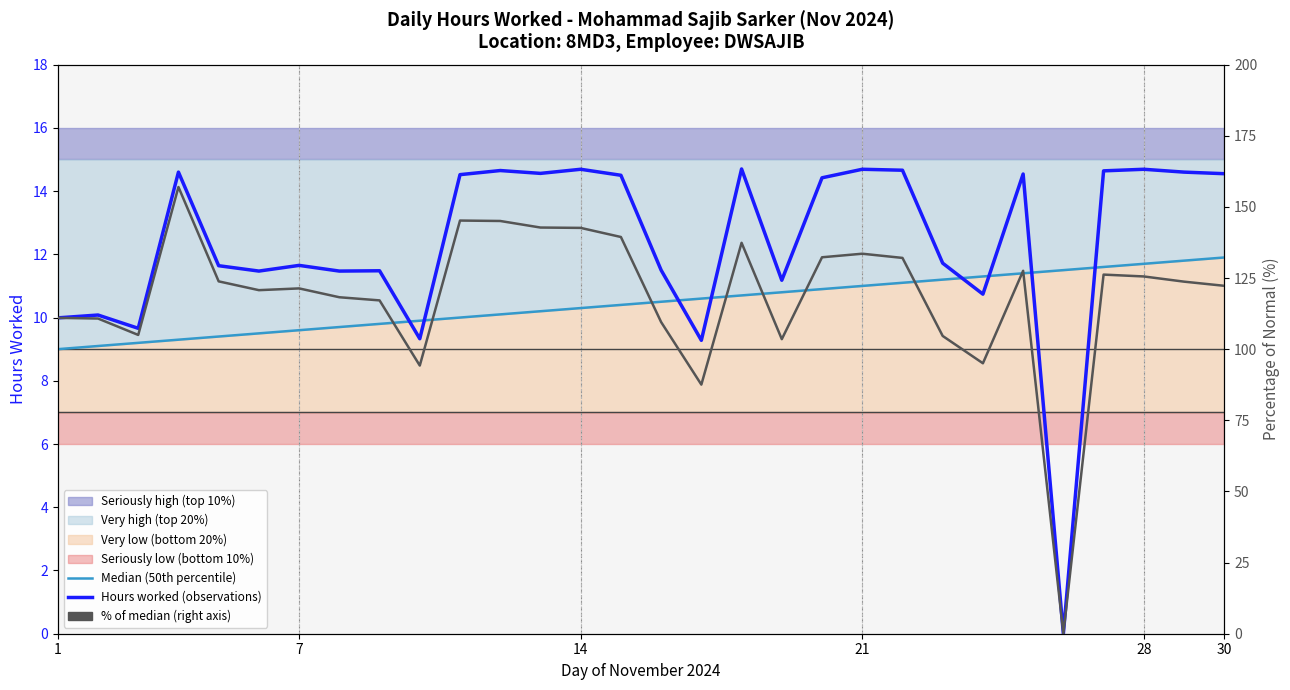

True or false: Median (50th percentile) and Hours worked (observations) intersect in this chart.

True